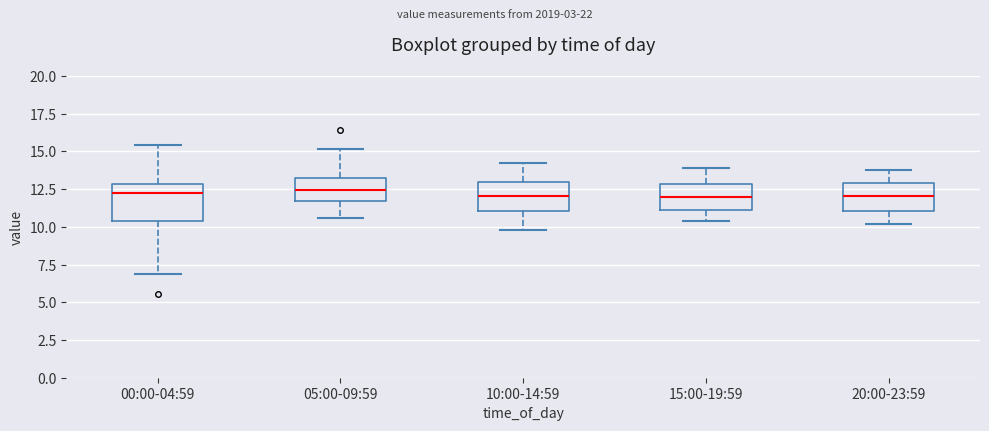

Reading left to right, transcribe this box plot: for each box, give where its median line is, the range the box spans, and where its two whiskers end, as read against the y-axis. The values are not printed on the chart, so give them approximately, as read against the axis.

00:00-04:59: median 12.0, box 10.5 to 13.0, whiskers 7.0 to 15.5
05:00-09:59: median 12.5, box 11.5 to 13.5, whiskers 10.5 to 15.0
10:00-14:59: median 12.0, box 11.0 to 13.0, whiskers 10.0 to 14.0
15:00-19:59: median 12.0, box 11.0 to 13.0, whiskers 10.5 to 14.0
20:00-23:59: median 12.0, box 11.0 to 13.0, whiskers 10.0 to 14.0